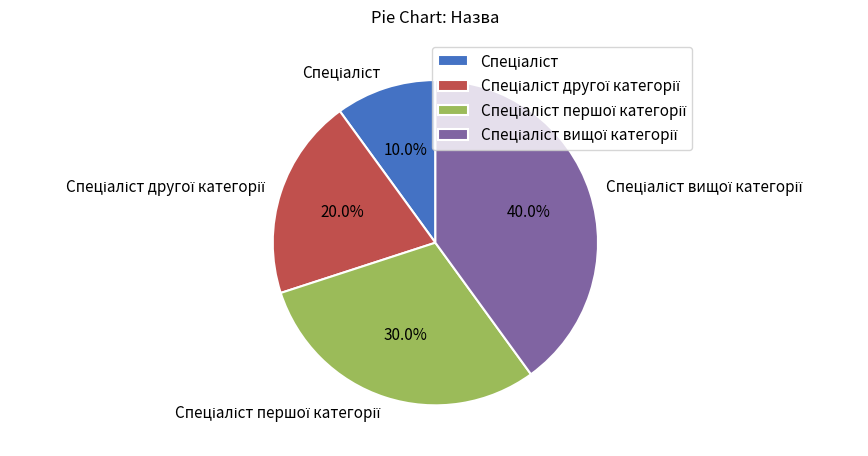

Is there any slice that represents more than half of the pie?

No